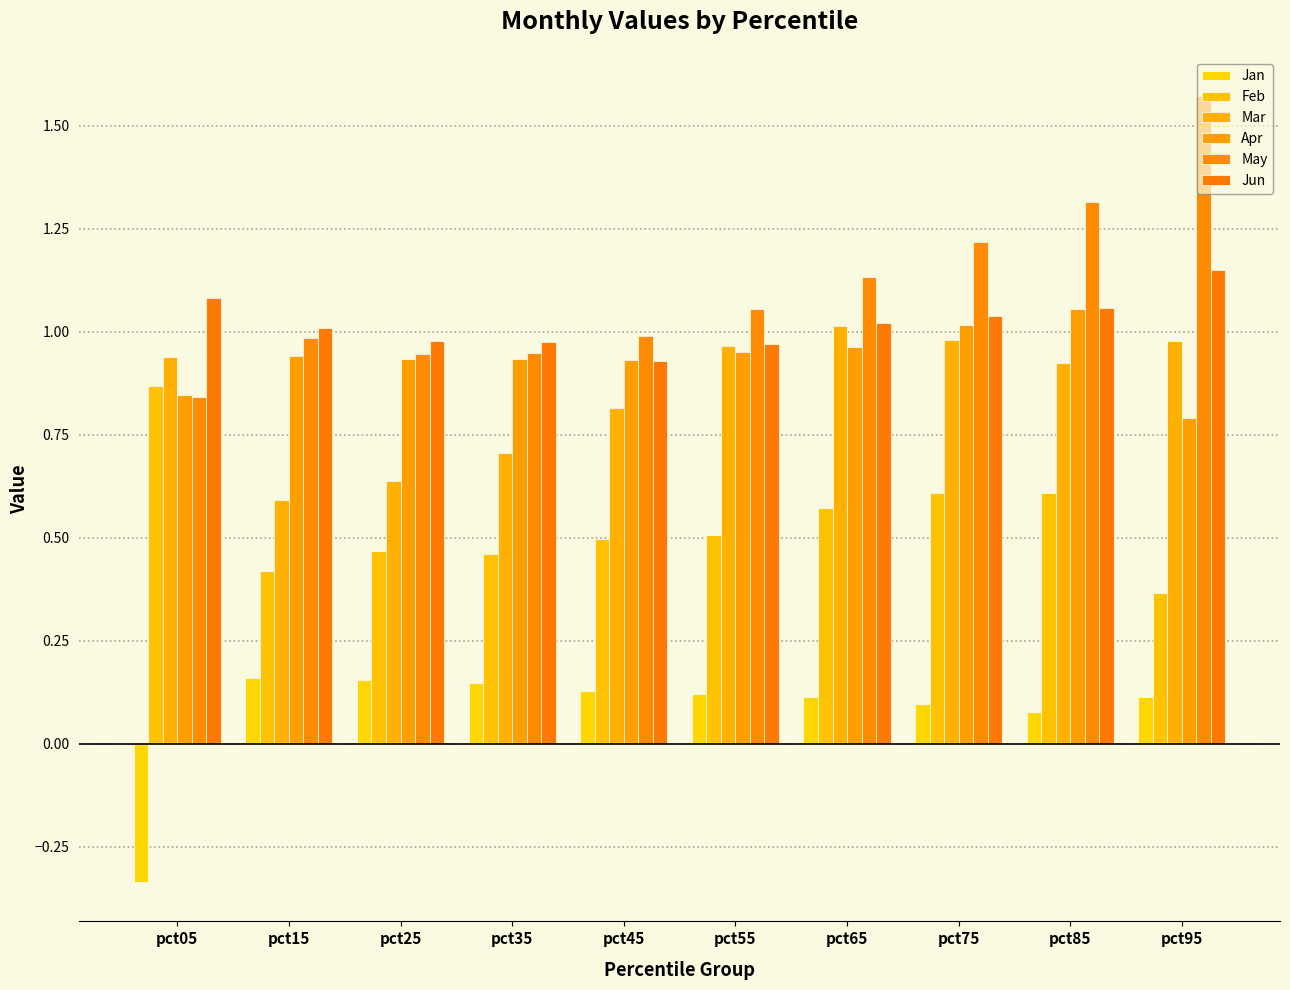

The value of Jan at pct85 is 0.0. True or false?

False